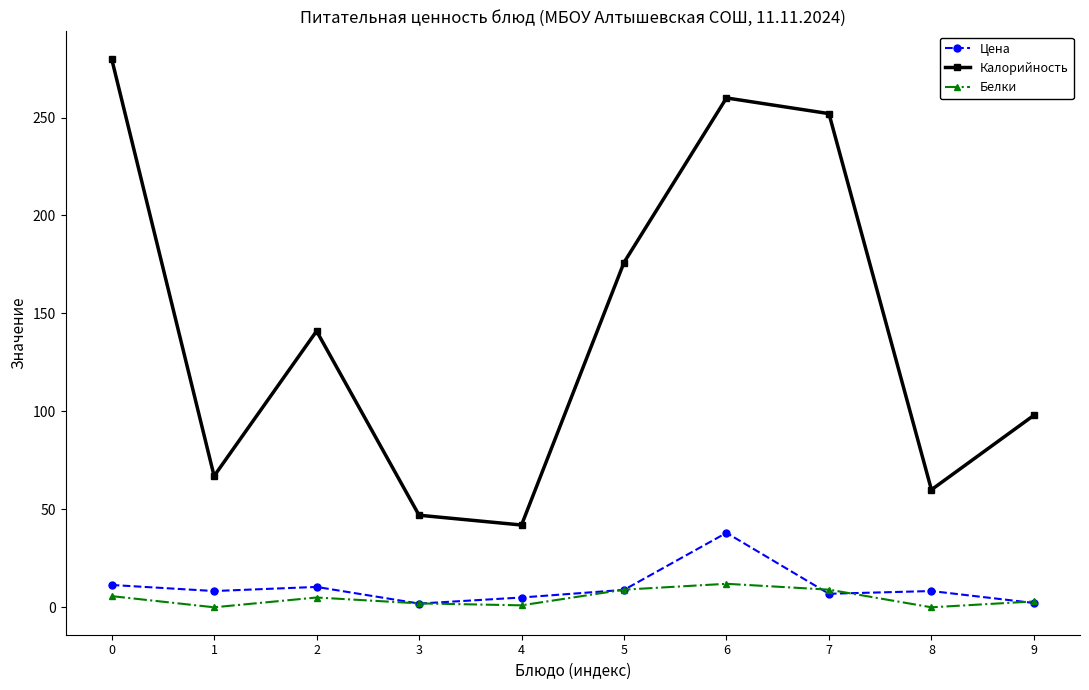

Is the value of Калорийность at 8 greater than the value of Цена at 6?

Yes